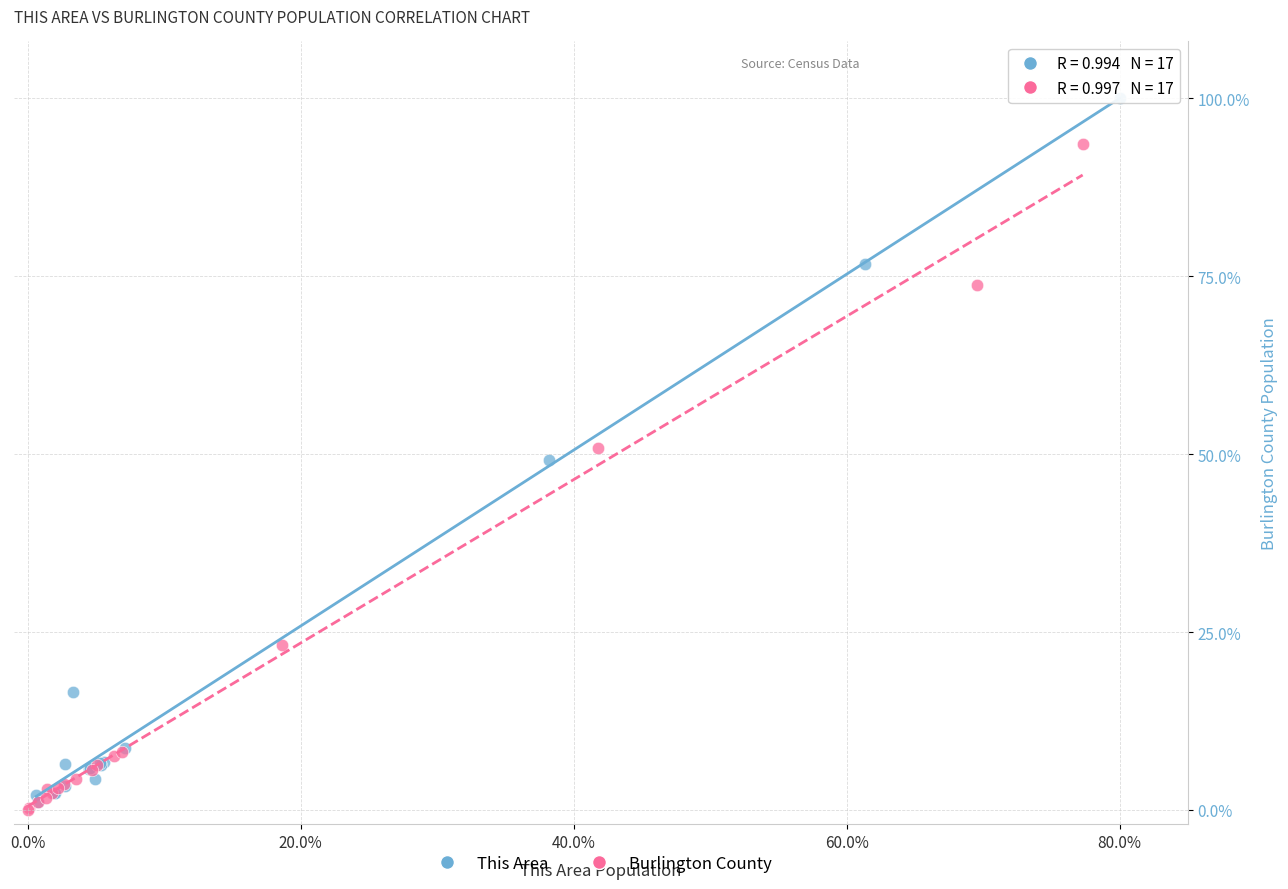

What are all the series names shown in the legend?

This Area, Burlington County